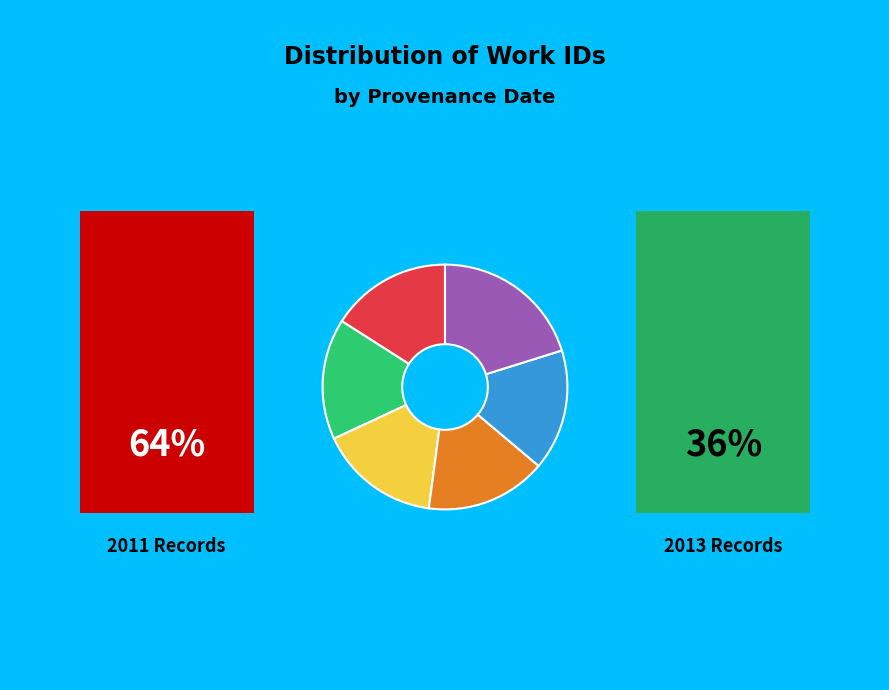

Does any single category account for the majority?

No